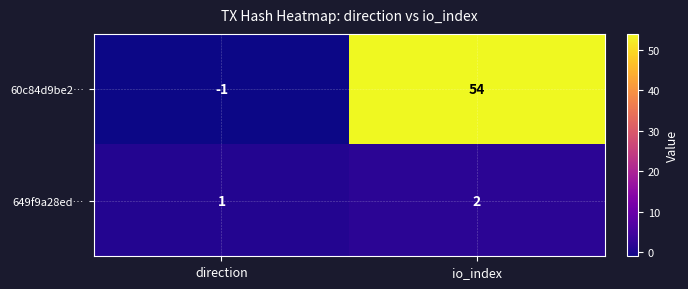

Rank the series by their maximum value, from highest to lowest.

60c84d9be2…, 649f9a28ed…